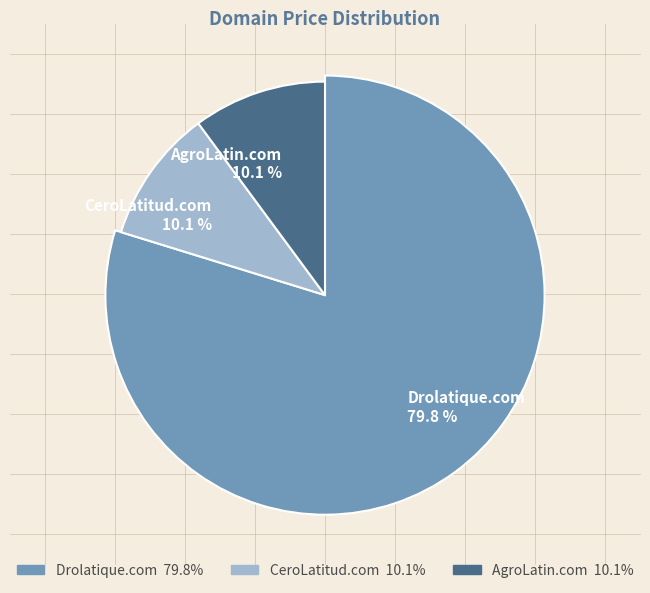

Do Drolatique.com and AgroLatin.com together represent more than half of the pie?

Yes